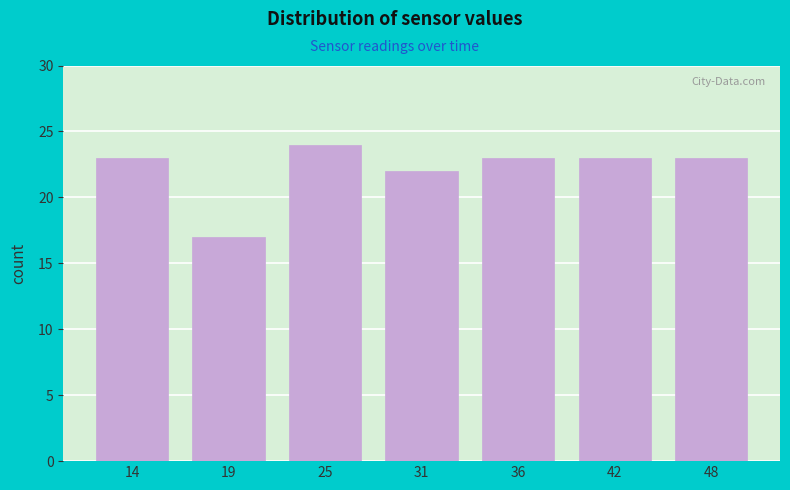

Reading right to left, extract all data points from this chart.

48=23	42=23	36=23	31=22	25=24	19=17	14=23